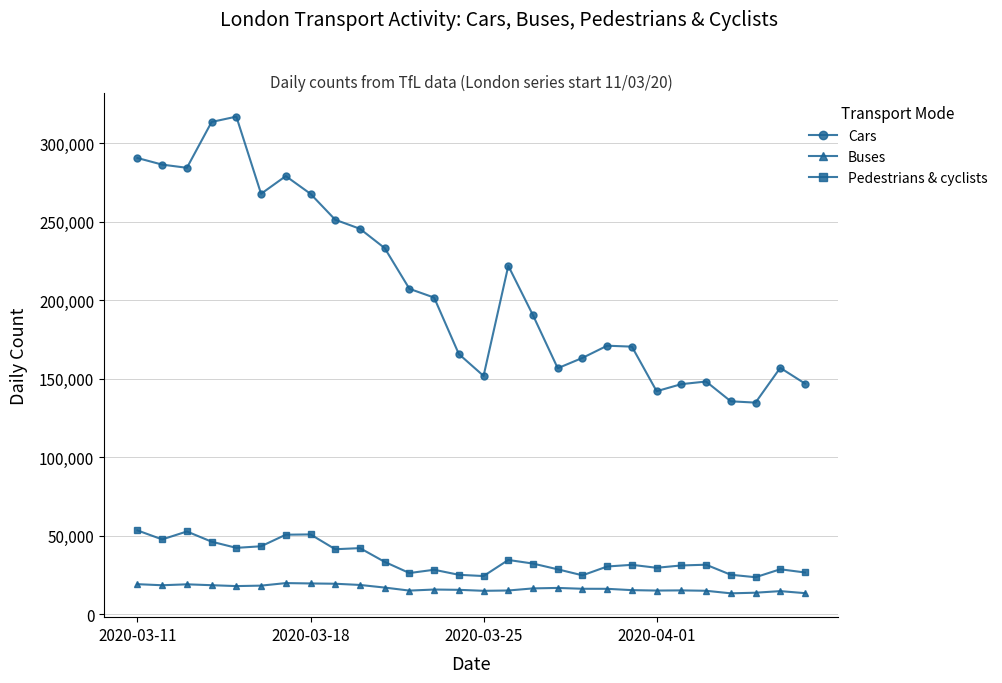

True or false: Pedestrians & cyclists and Buses intersect in this chart.

False